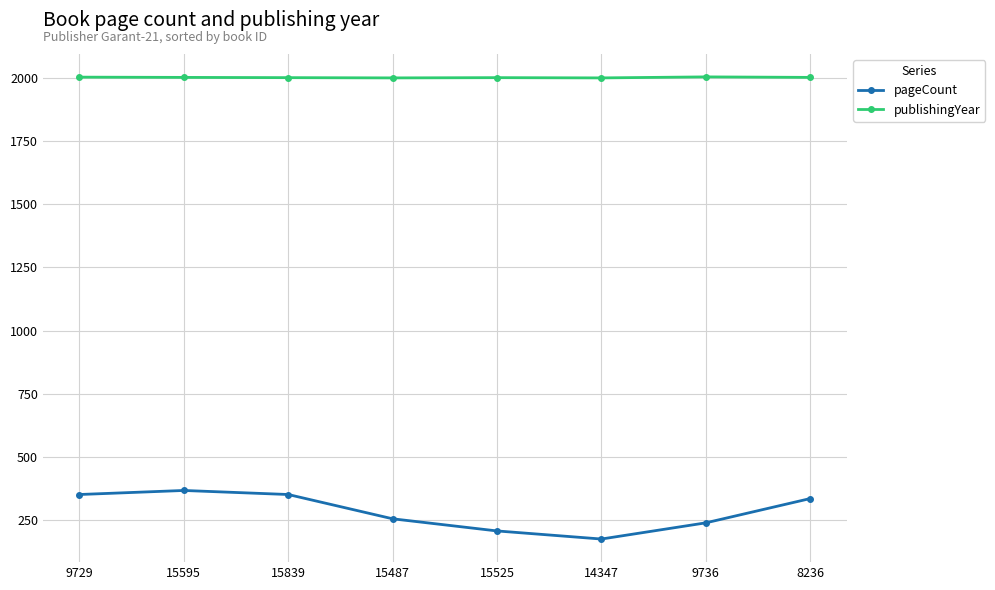

What is the label of the 2nd point from the left?

15595